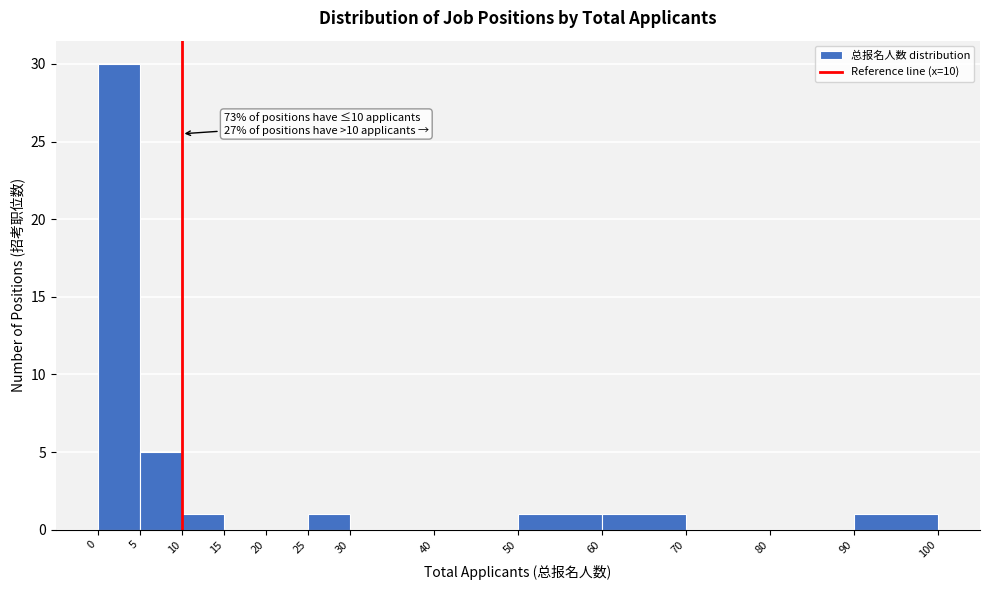

Over which range of the x-axis is the bar tallest?

0 to 5